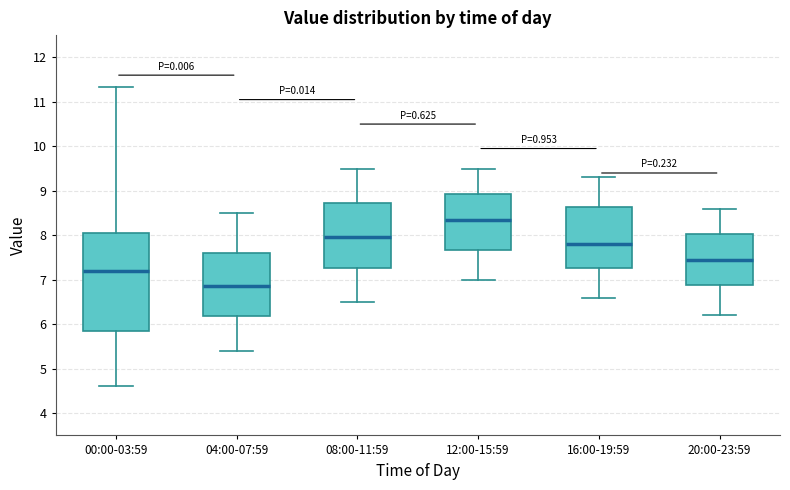

Comparing the boxes themselves (not the whiskers), which one is the tallest?

00:00-03:59